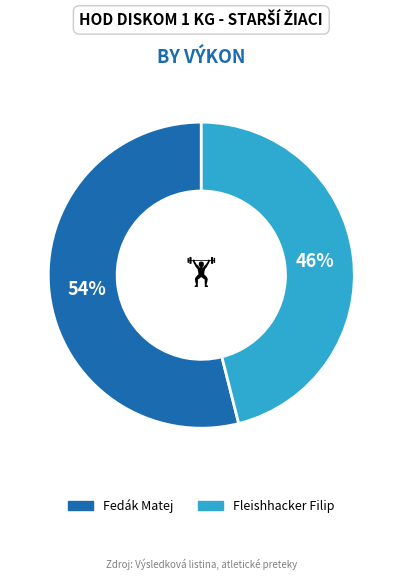

The Fleishhacker Filip slice represents 46% of the pie. True or false?

True